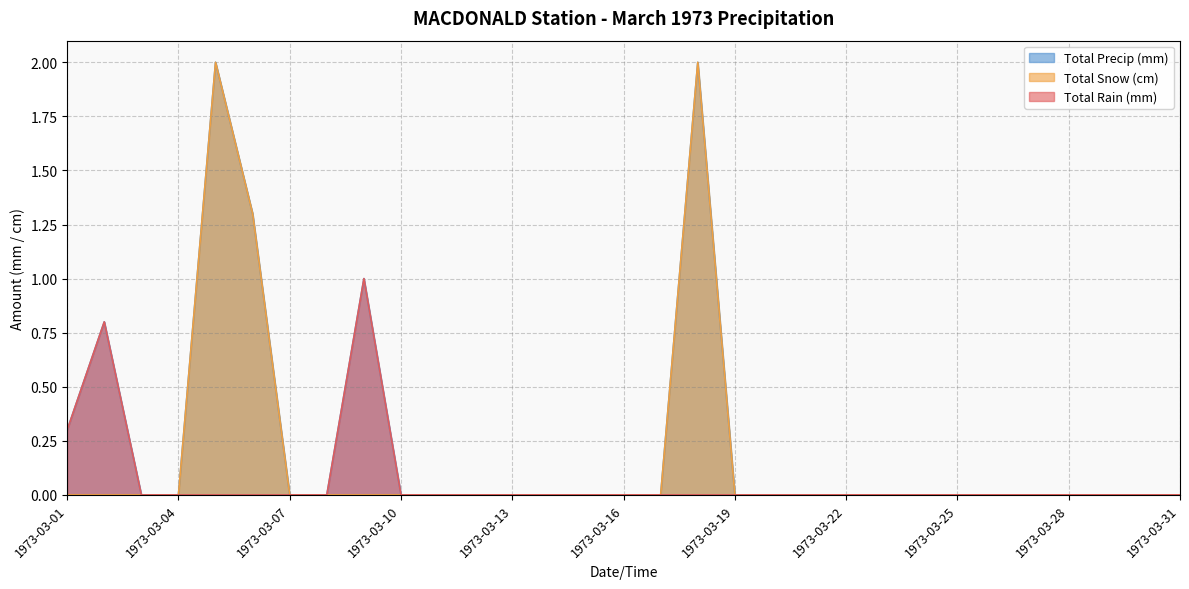

Rank the series at 1973-03-25 from lowest to highest value.

Total Rain (mm), Total Snow (cm), Total Precip (mm)